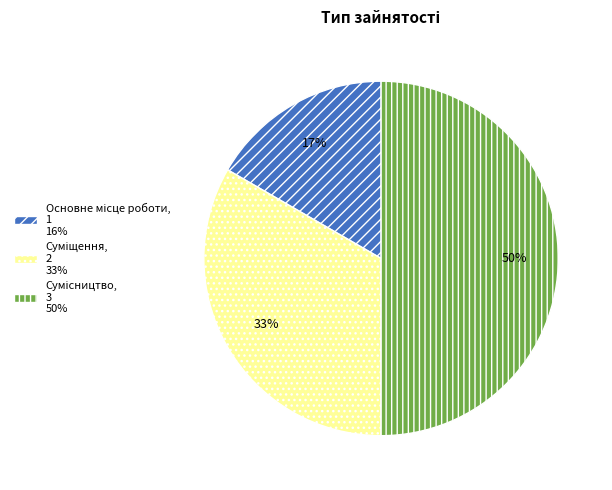

To the nearest percent, what is the difference between the largest and smallest slice percentages?

33%